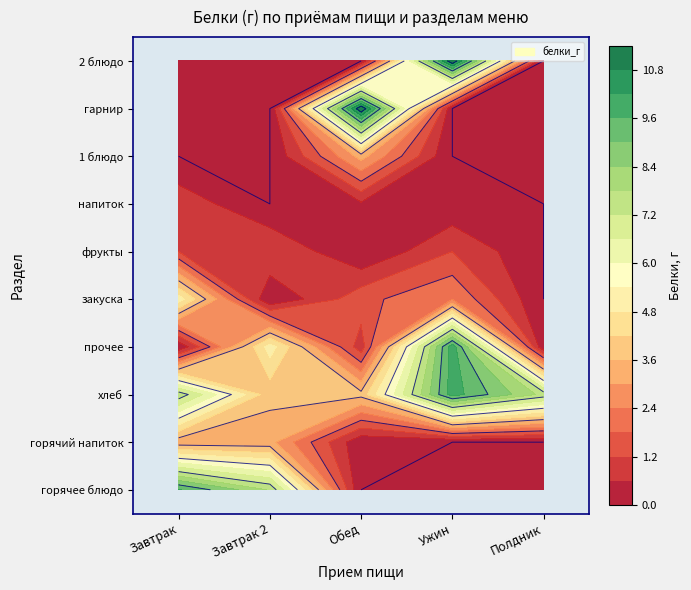

The value of гарнир at Обед is 16.7. True or false?

False